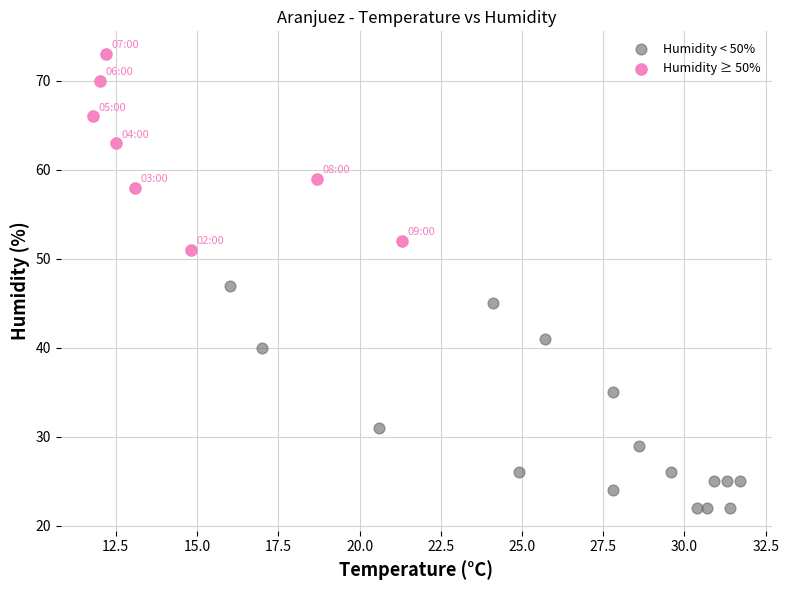

Which series contains the lowest Y value?

Humidity < 50%